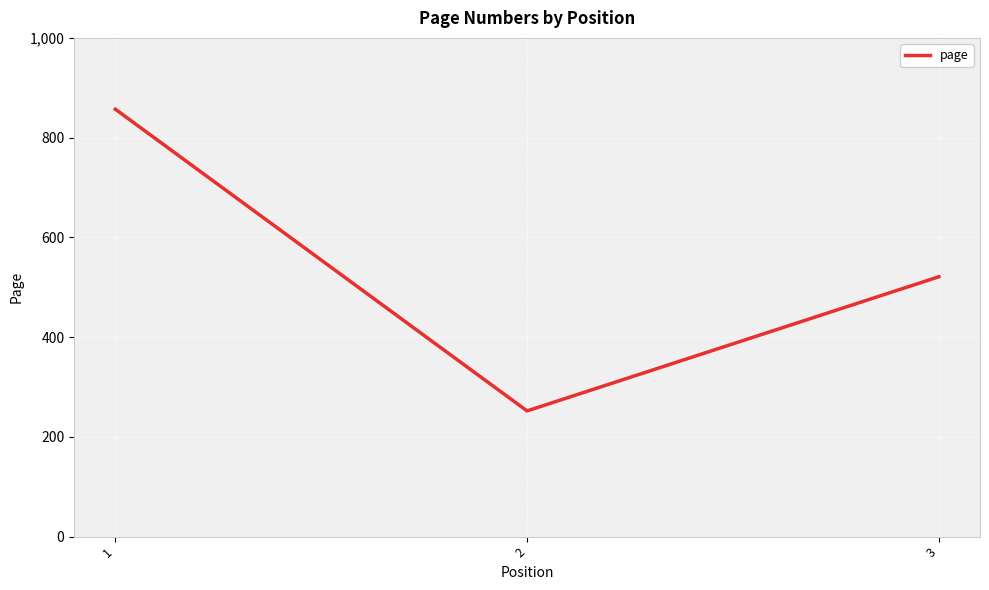

At which category does the chart reach its peak across all series?

1